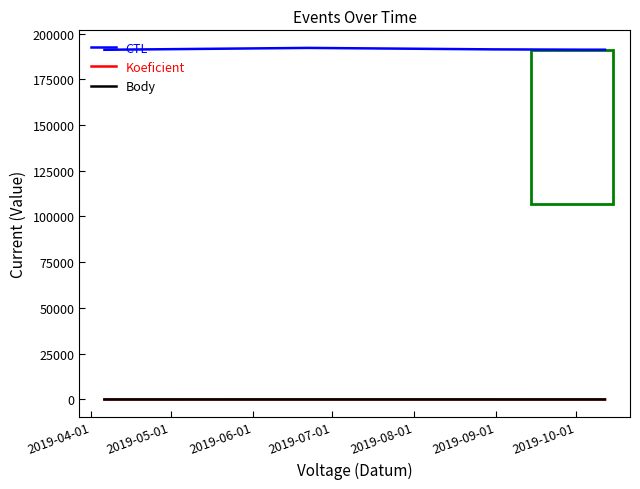

Which series has the largest total across all categories?

CTL